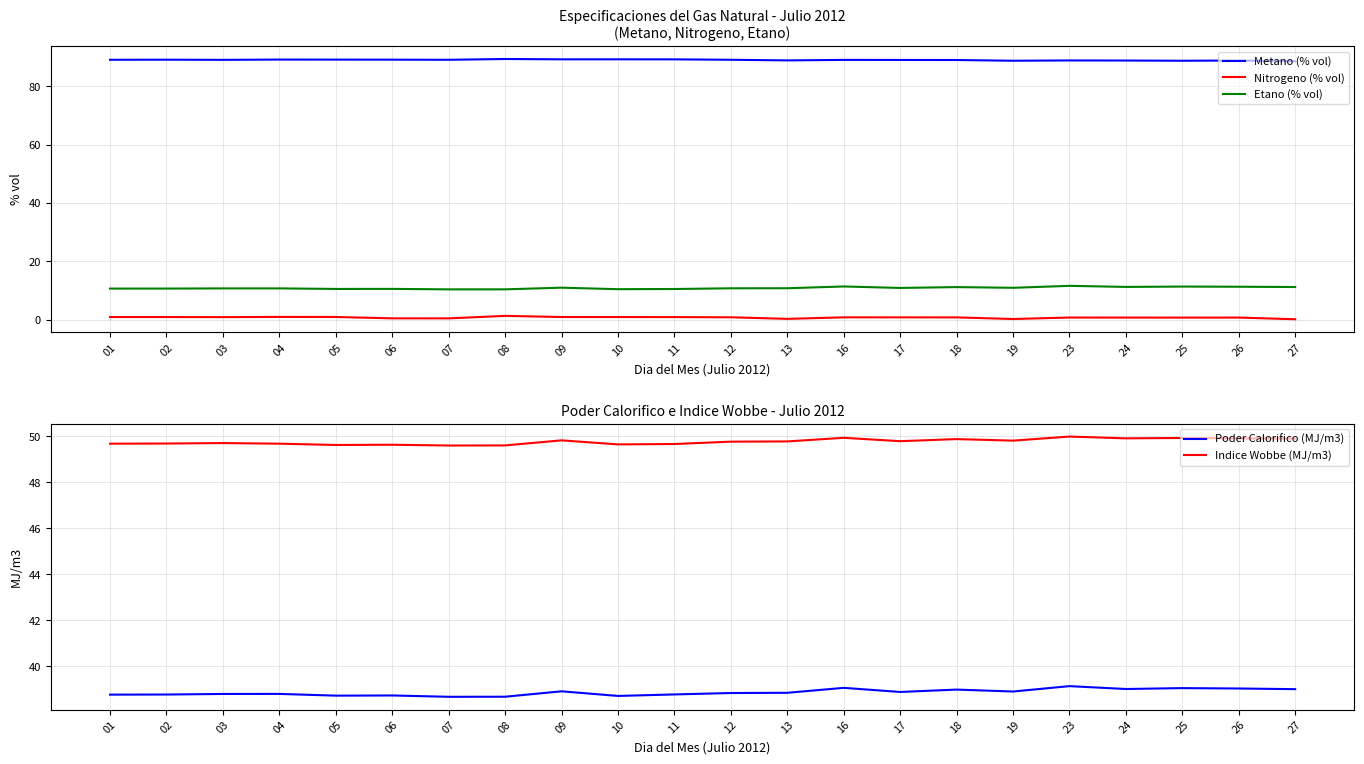

Reading right to left, extract all data points from this chart.

Metano (% vol): 88.6	88.8	88.7	88.8	88.9	88.8	89.0	89.0	89.0	88.9	89.1	89.2	89.2	89.2	89.3	89.1	89.1	89.1	89.2	89.1	89.1	89.1
Nitrogeno (% vol): 0.1	0.7	0.7	0.7	0.7	0.2	0.8	0.8	0.8	0.3	0.8	0.9	0.9	0.9	1.3	0.4	0.5	0.9	0.9	0.9	0.9	0.9
Etano (% vol): 11.2	11.3	11.3	11.2	11.6	10.9	11.2	10.9	11.4	10.8	10.7	10.5	10.4	11.0	10.4	10.4	10.5	10.5	10.7	10.7	10.7	10.6
Poder Calorifico (MJ/m3): 39.0	39.0	39.0	39.0	39.1	38.9	39.0	38.9	39.1	38.8	38.8	38.8	38.7	38.9	38.7	38.7	38.7	38.7	38.8	38.8	38.8	38.8
Indice Wobbe (MJ/m3): 49.9	49.9	49.9	49.9	50.0	49.8	49.9	49.8	49.9	49.8	49.8	49.7	49.6	49.8	49.6	49.6	49.6	49.6	49.7	49.7	49.7	49.7